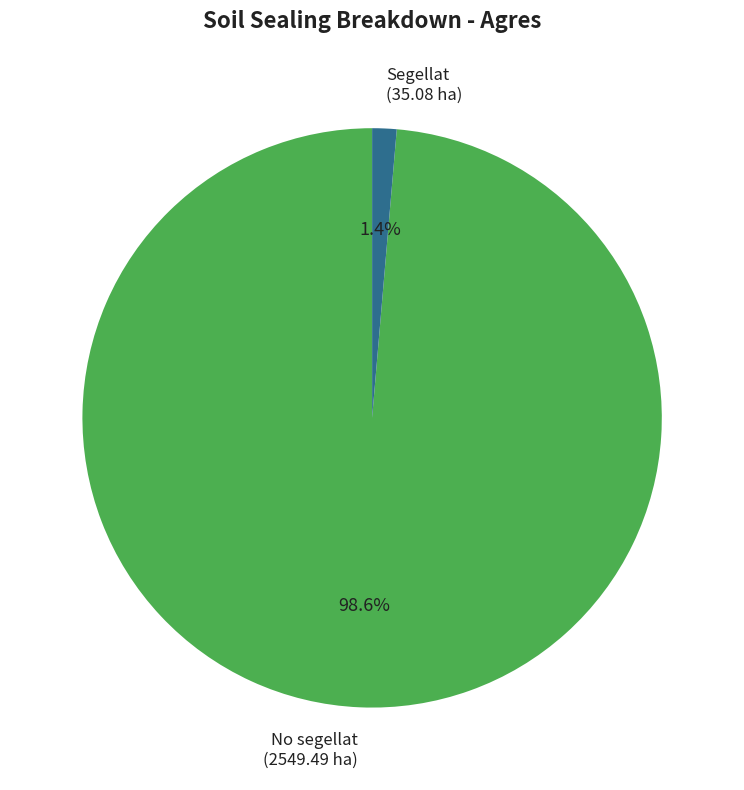

What percentage is the No segellat slice, to the nearest percent?

99%